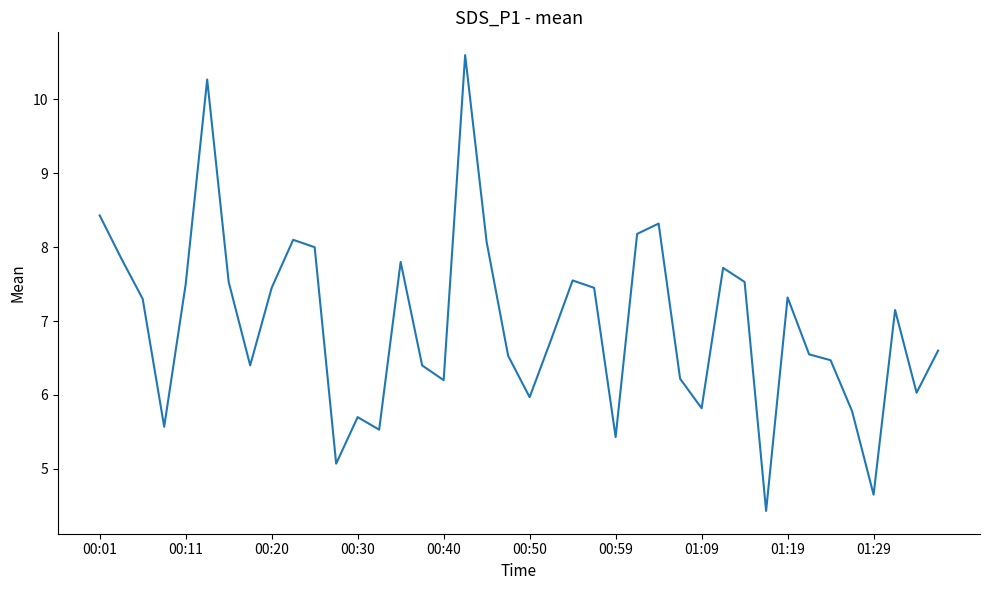

What is the difference between the maximum and minimum values?

6.2